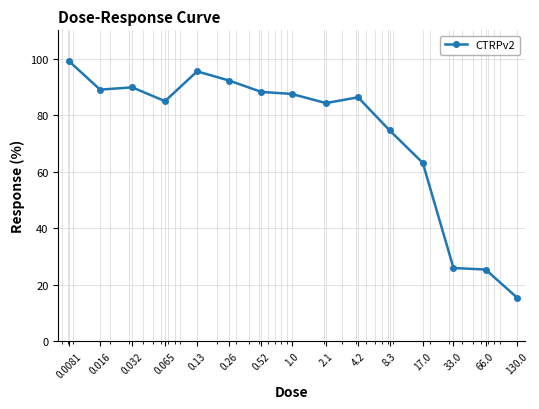

True or false: there are more than 0 points higher than both neighbors.

True